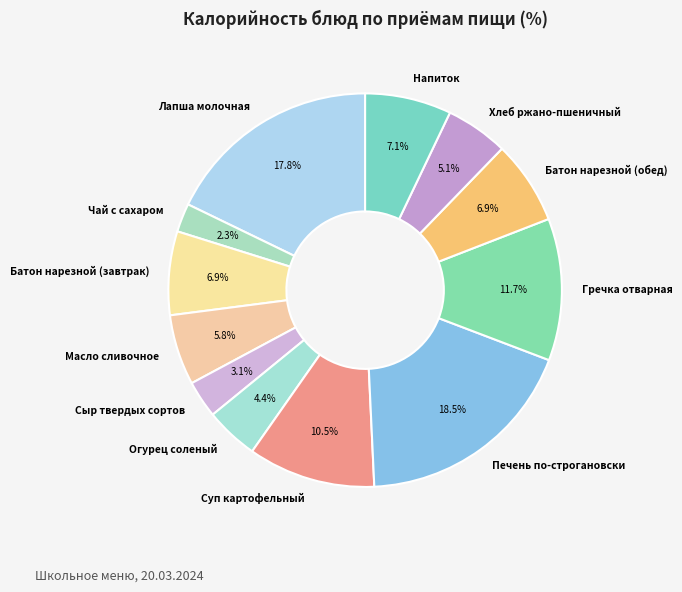

Which slice is the largest?

Печень по-строгановски